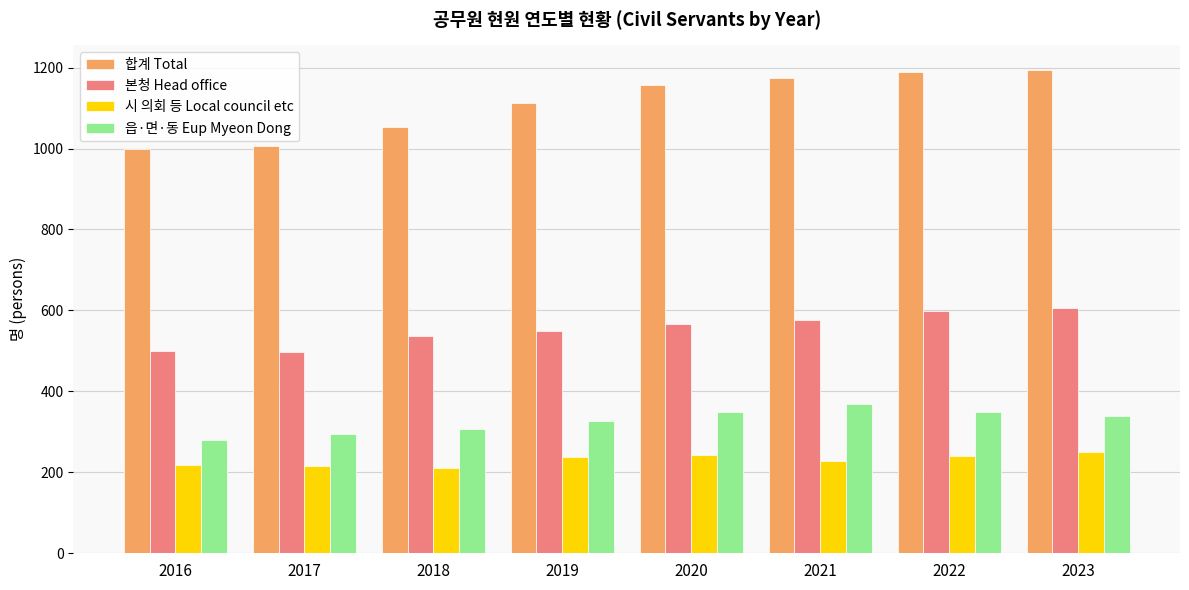

True or false: 시 의회 등 Local council etc has a value of 105 at 2017.

False